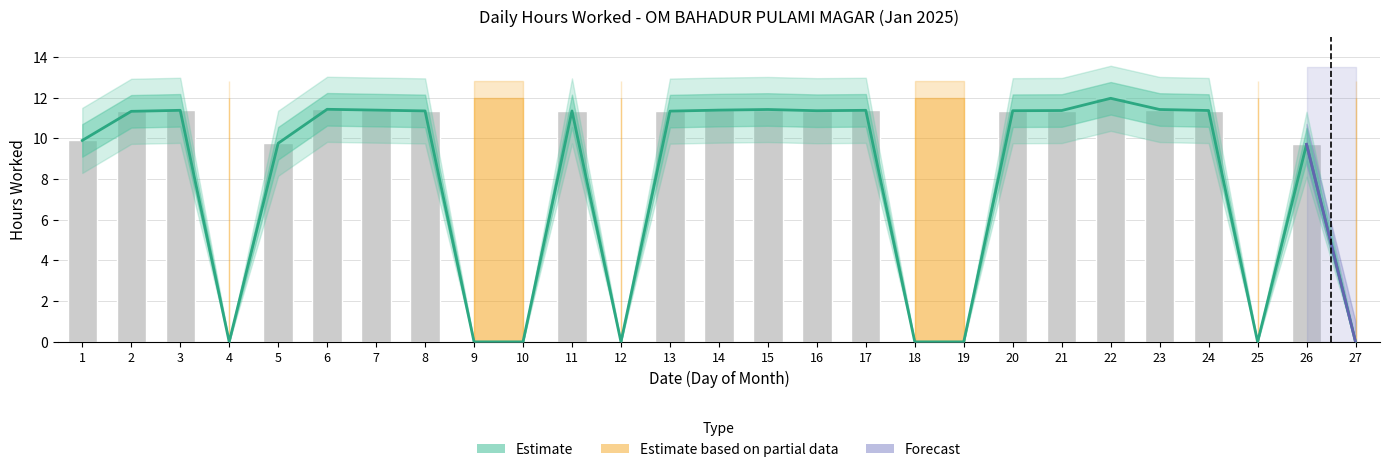

List the labels in order of value, largest first.

22, 6, 15, 23, 7, 14, 3, 17, 21, 24, 16, 20, 8, 11, 13, 2, 1, 5, 26, 4, 9, 10, 12, 18, 19, 25, 27